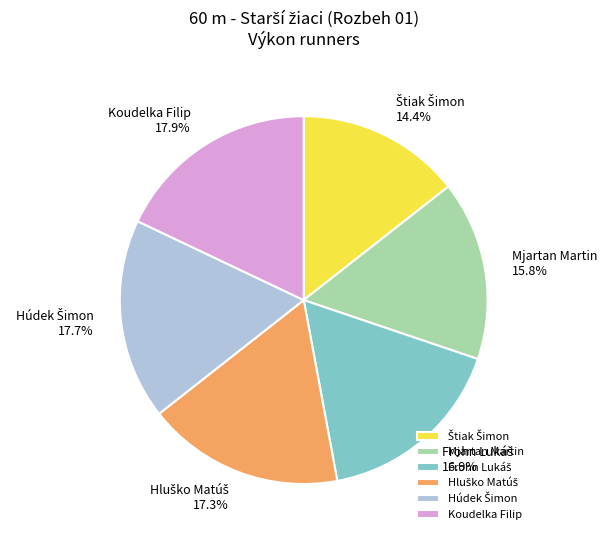

Does Mjartan Martin account for over 50% of the chart?

No